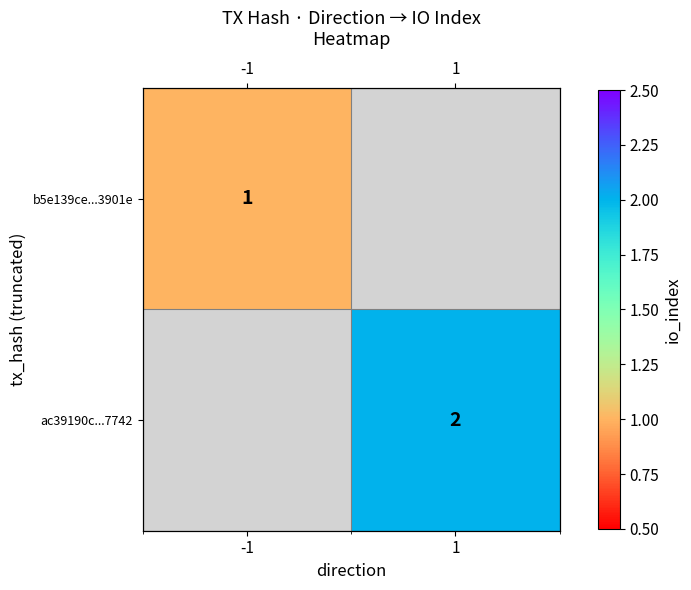

What is the greatest value displayed?

2.0